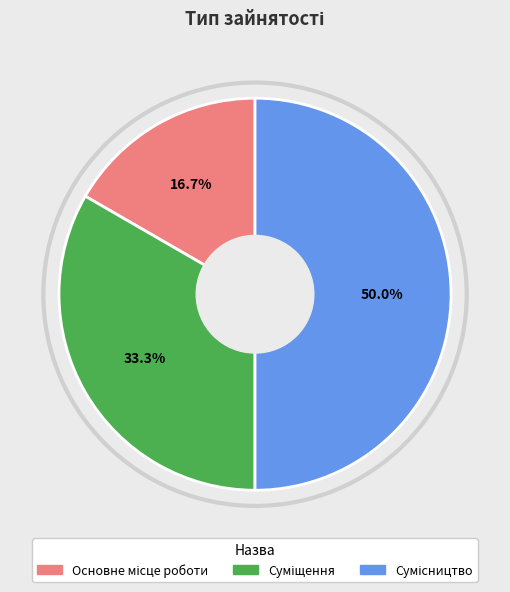

Is the sum of Суміщення and Сумісництво greater than half?

Yes